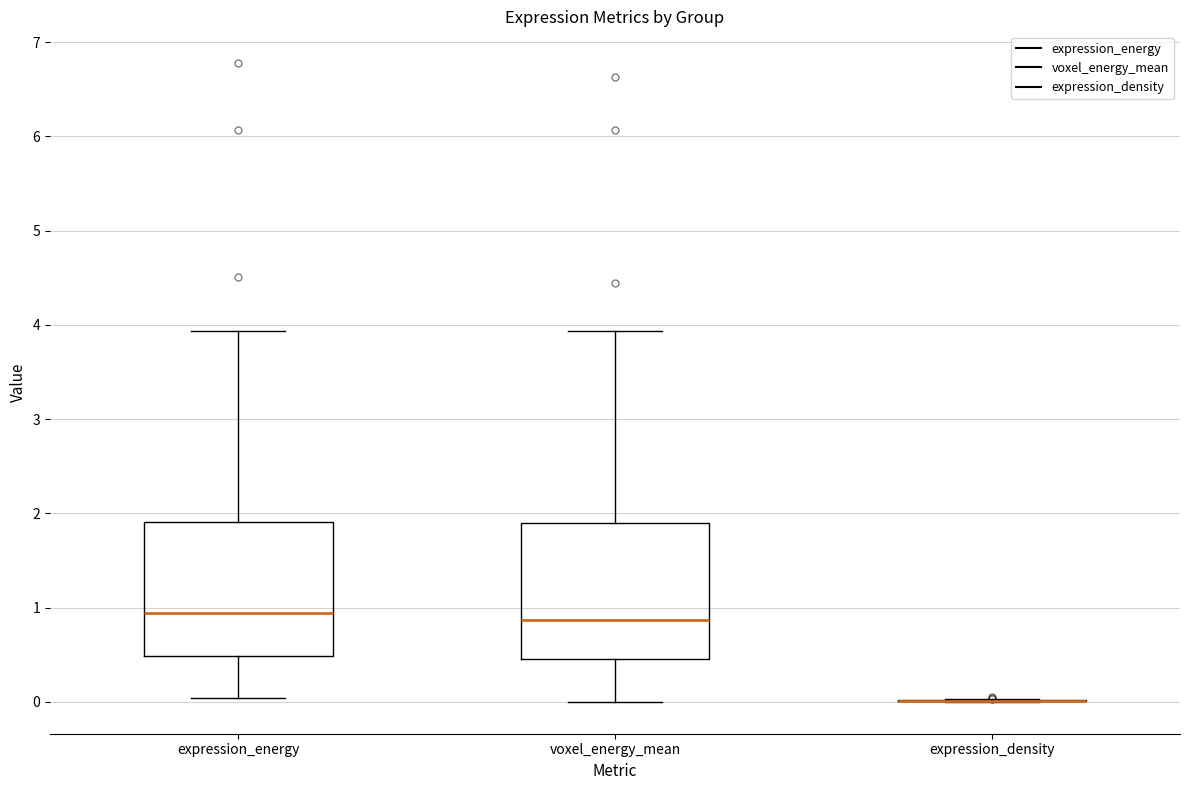

Reading left to right, read every box against the y-axis: the position of its median line, the range the box covers, and the ends of its whiskers. The values are not printed on the chart, so give them approximately, as read against the axis.

expression_energy: median 0.9, box 0.5 to 1.9, whiskers 0.0 to 3.9
voxel_energy_mean: median 0.9, box 0.5 to 1.9, whiskers 0.0 to 3.9
expression_density: box collapsed to a line at 0.0, whiskers 0.0 to 0.0